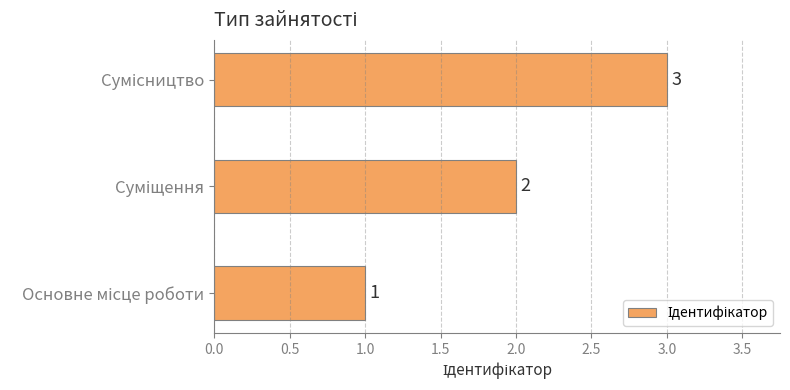

Does the chart contain stacked bars?

No